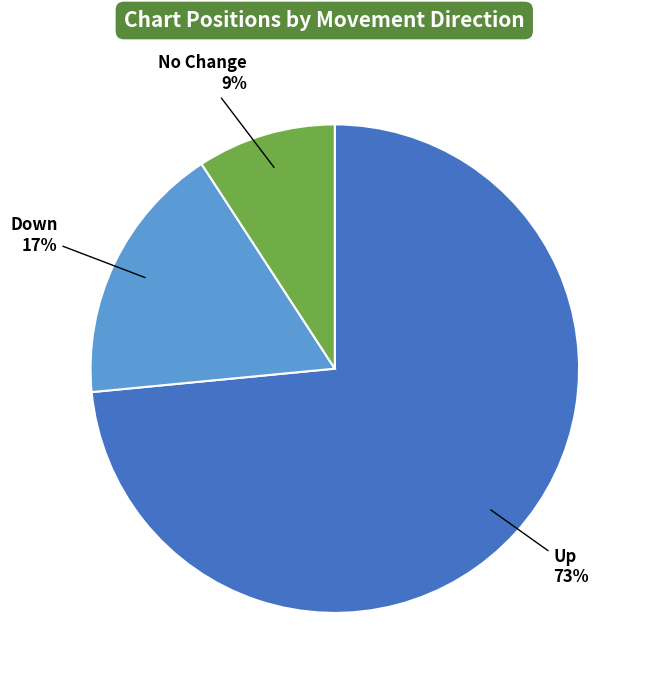

Does any single category account for the majority?

Yes